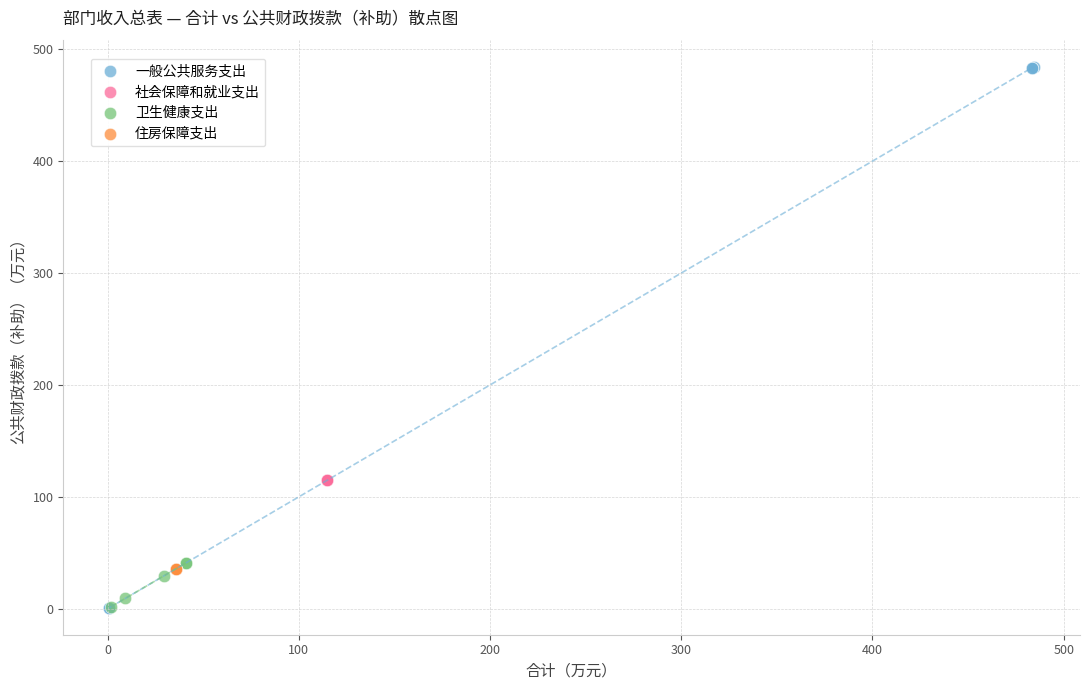

Which series reaches the maximum Y coordinate?

一般公共服务支出